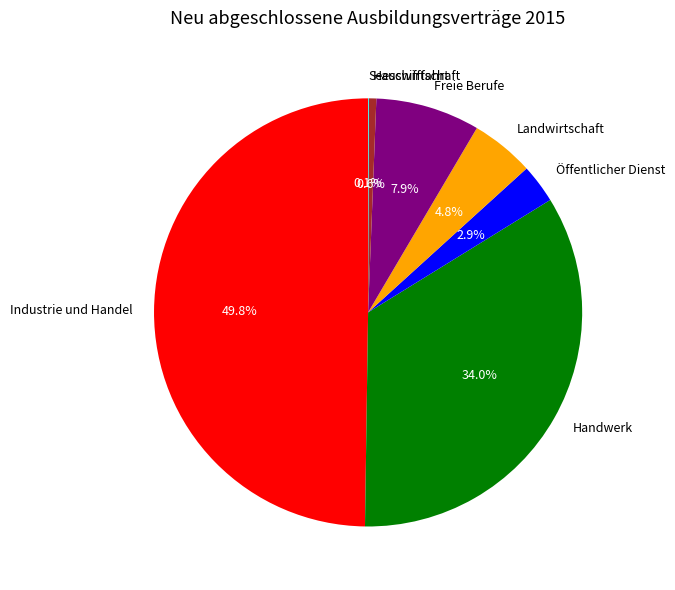

Which category has the biggest portion of the pie?

Industrie und Handel